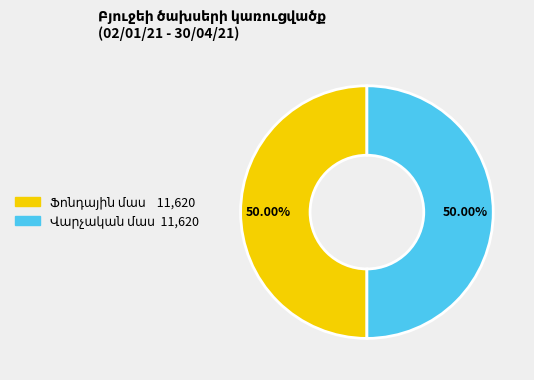

To the nearest percent, what is the average slice percentage?

50%